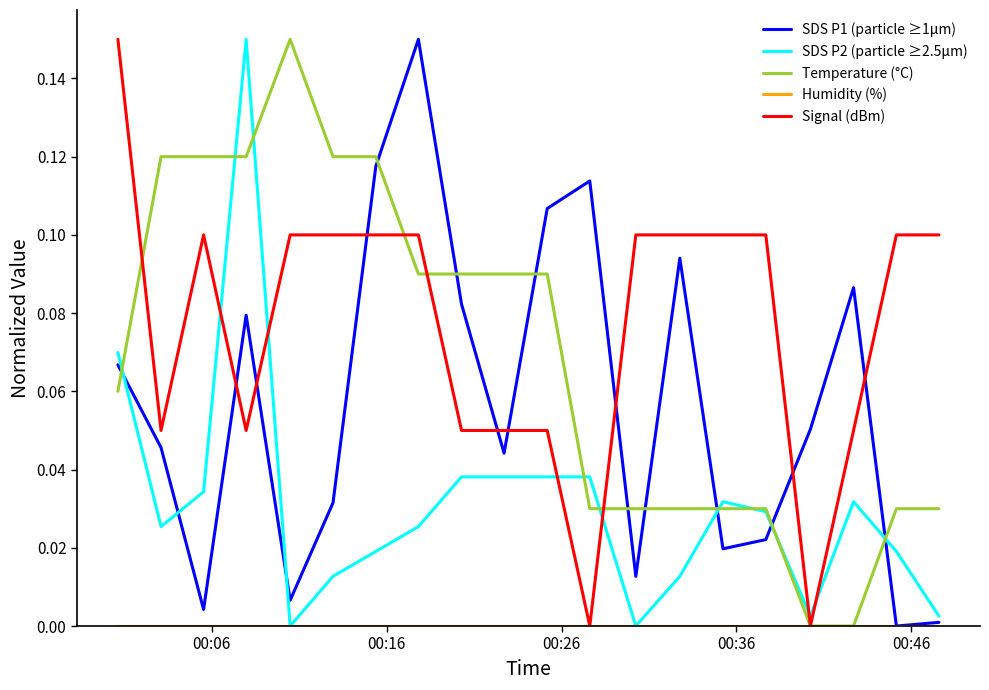

Which series has the largest total across all categories?

Signal (dBm)